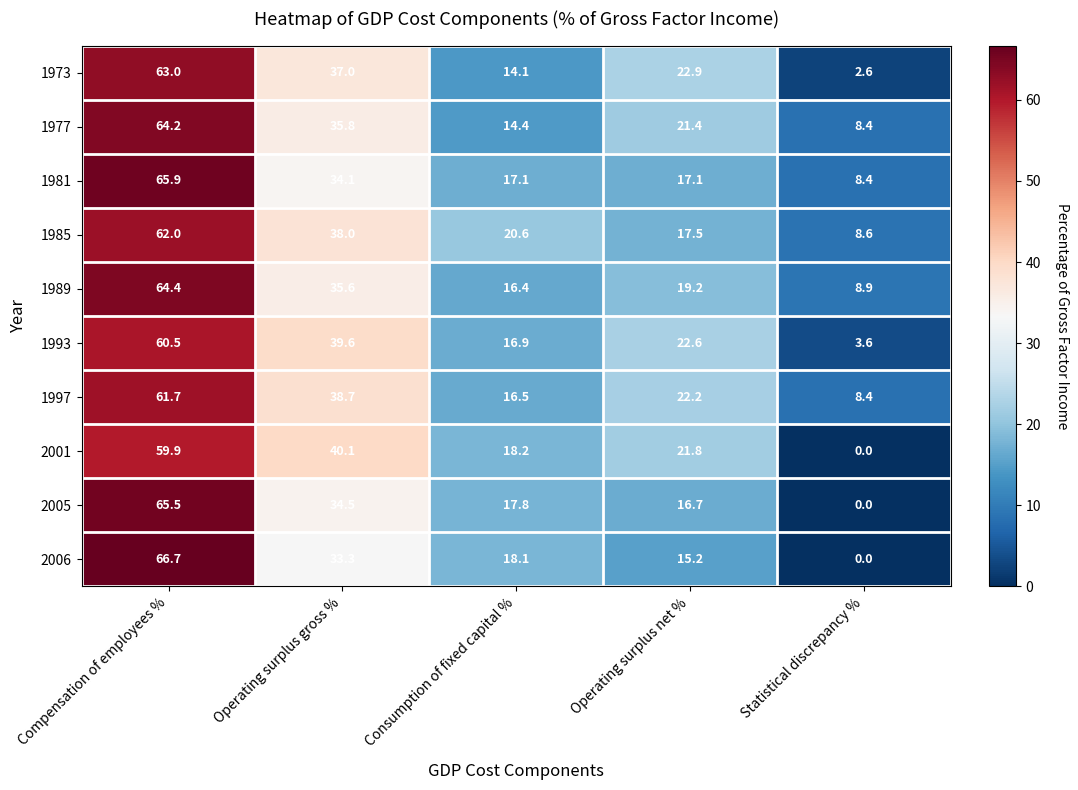

At which category does the chart reach its minimum across all series?

Statistical discrepancy %